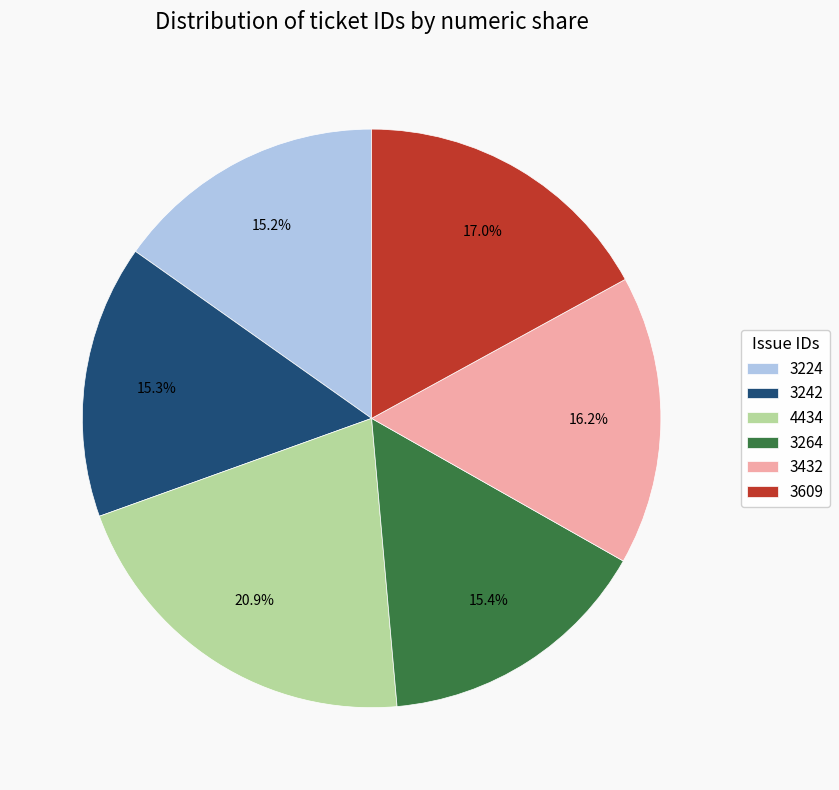

Does 3264 represent more than half of the total?

No